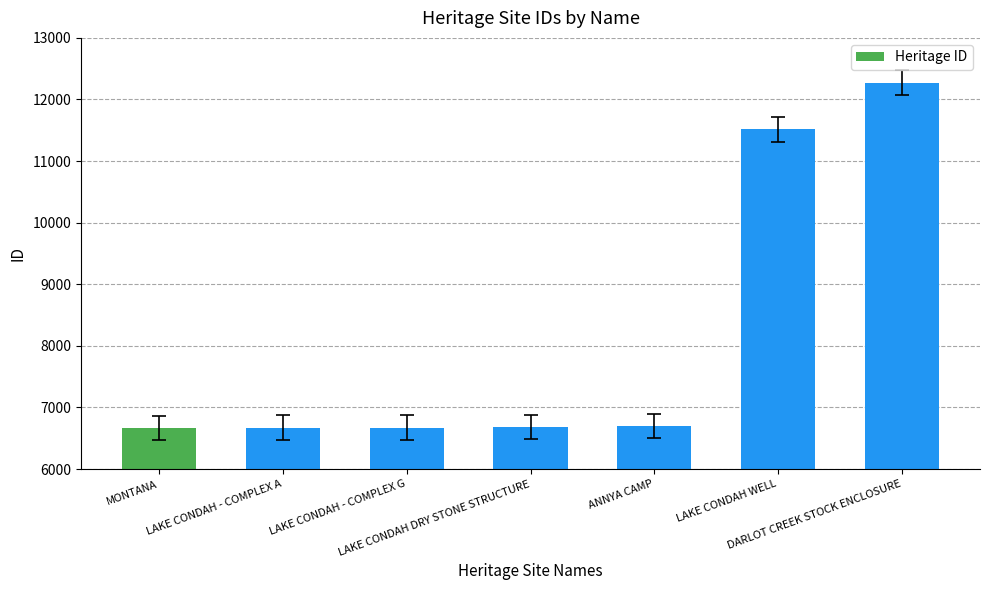

How many bars are there in total?

7